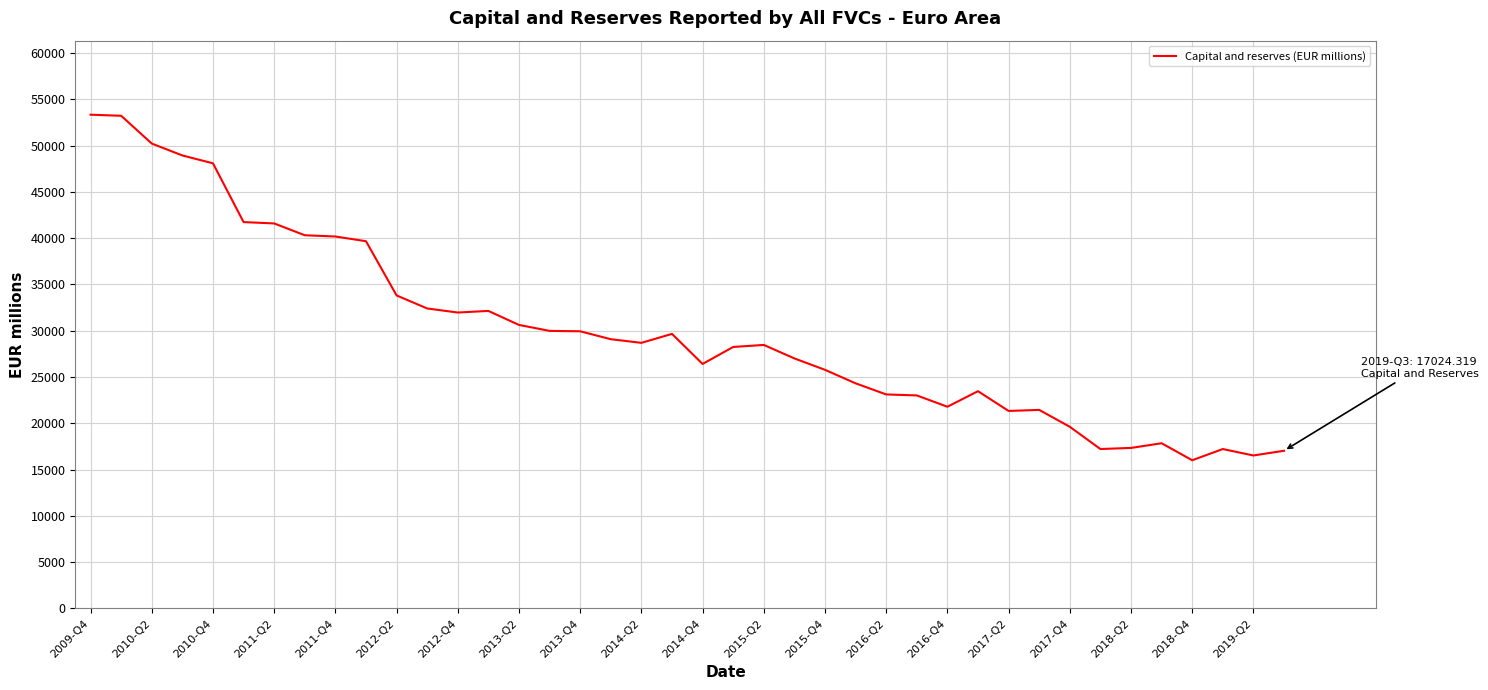

What is the maximum value shown in the chart?

53327.2